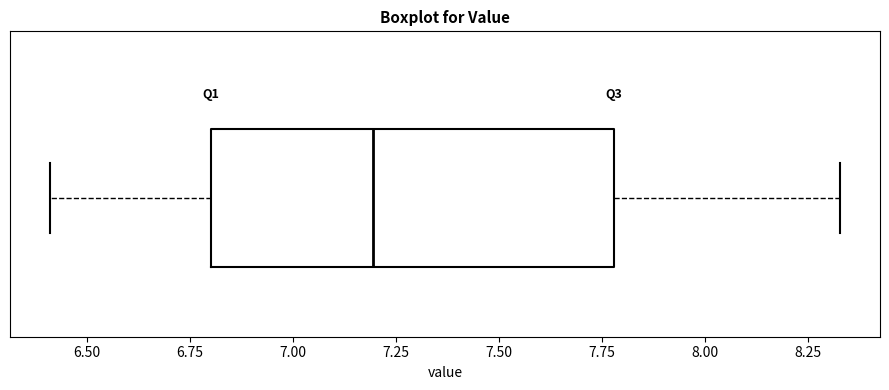

Where does the right whisker of the box end on the x-axis? The values are not printed on the chart, so give them approximately, as read against the axis.

8.35